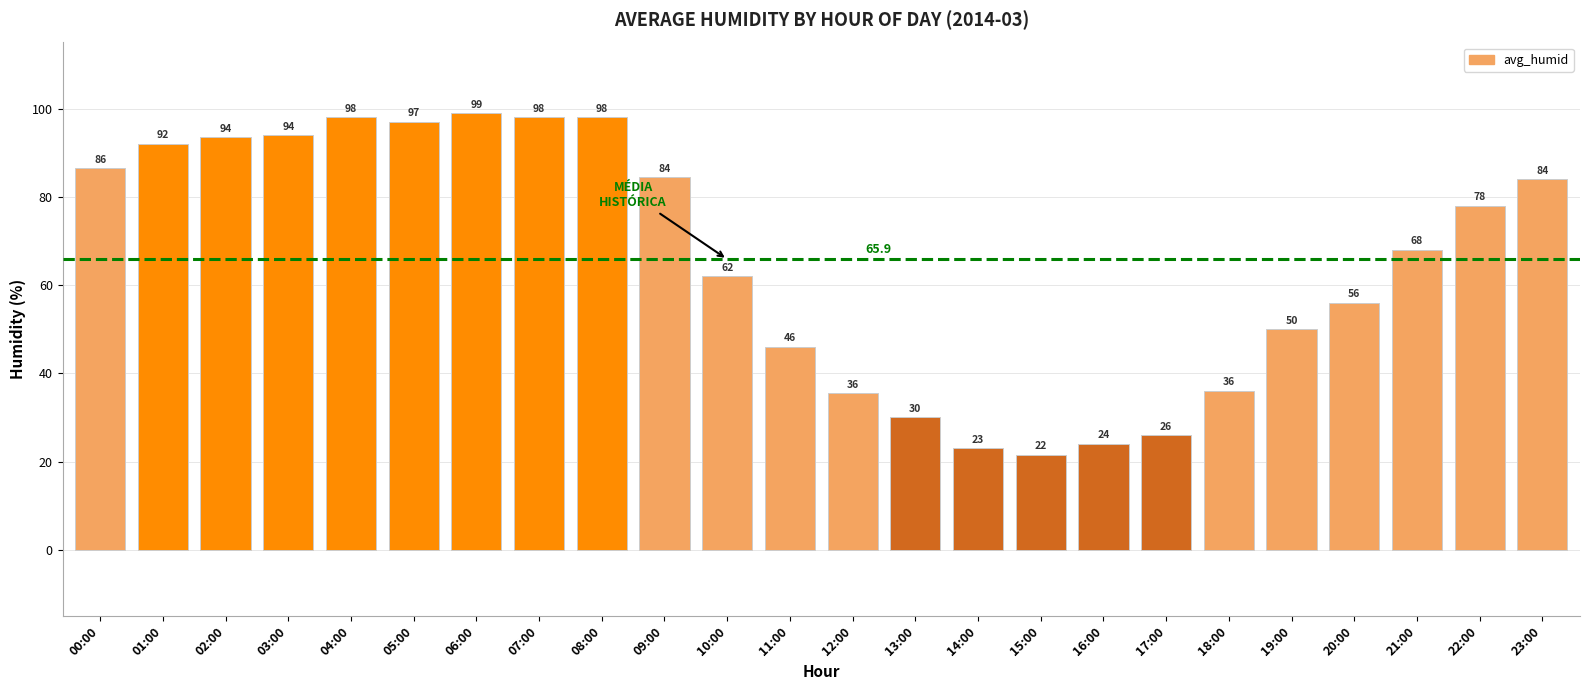

What is the ratio of the value at 07:00 to the value at 21:00?

1.4